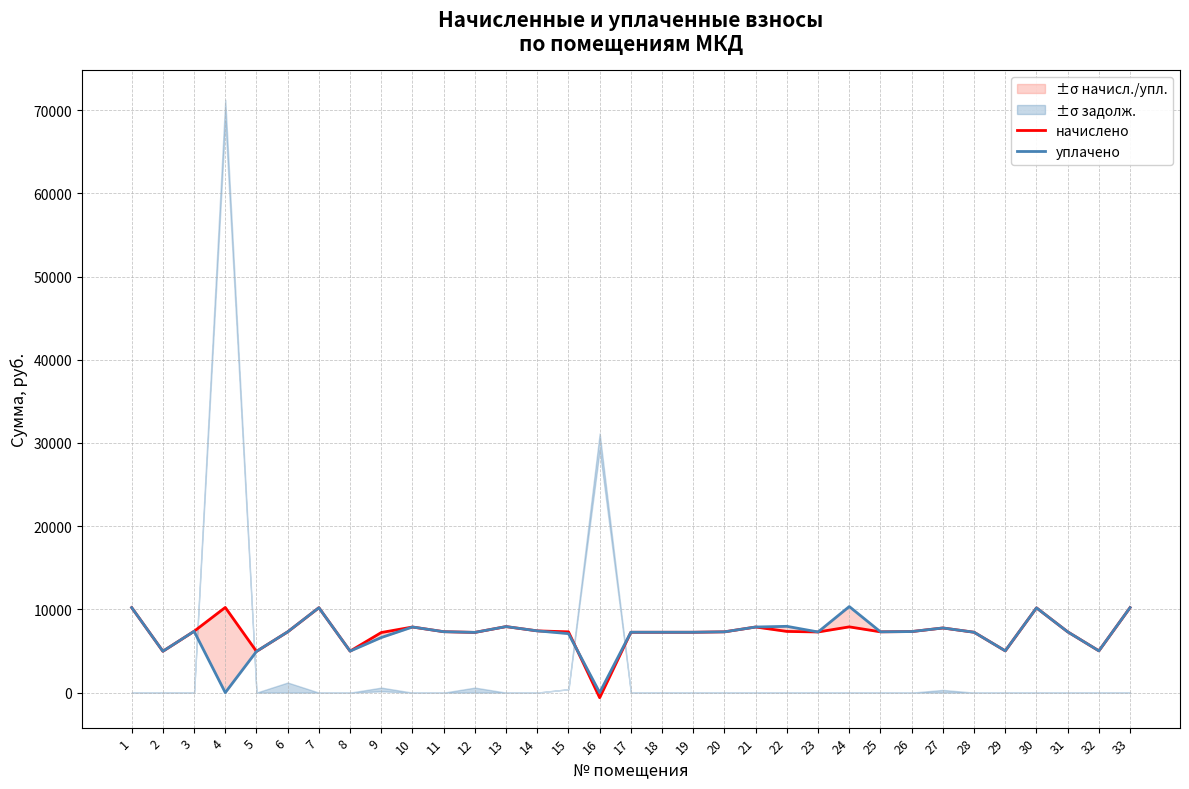

At 33, list the series in order from largest to smallest.

начислено, уплачено